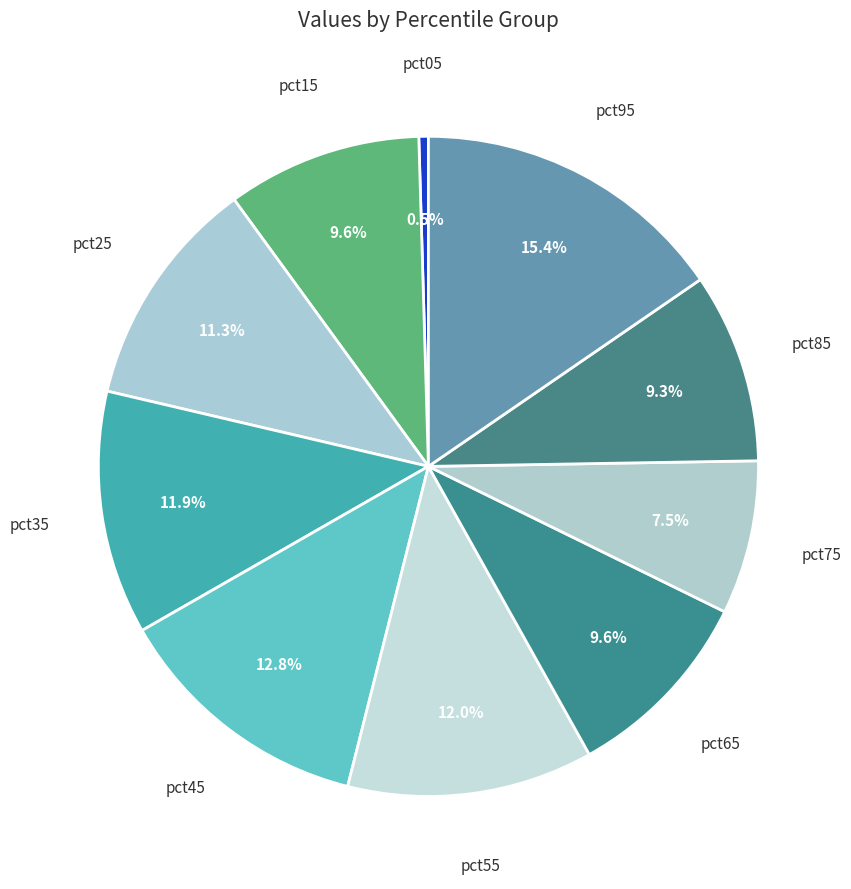

To the nearest percent, what is the difference between the largest and smallest slice percentages?

15%